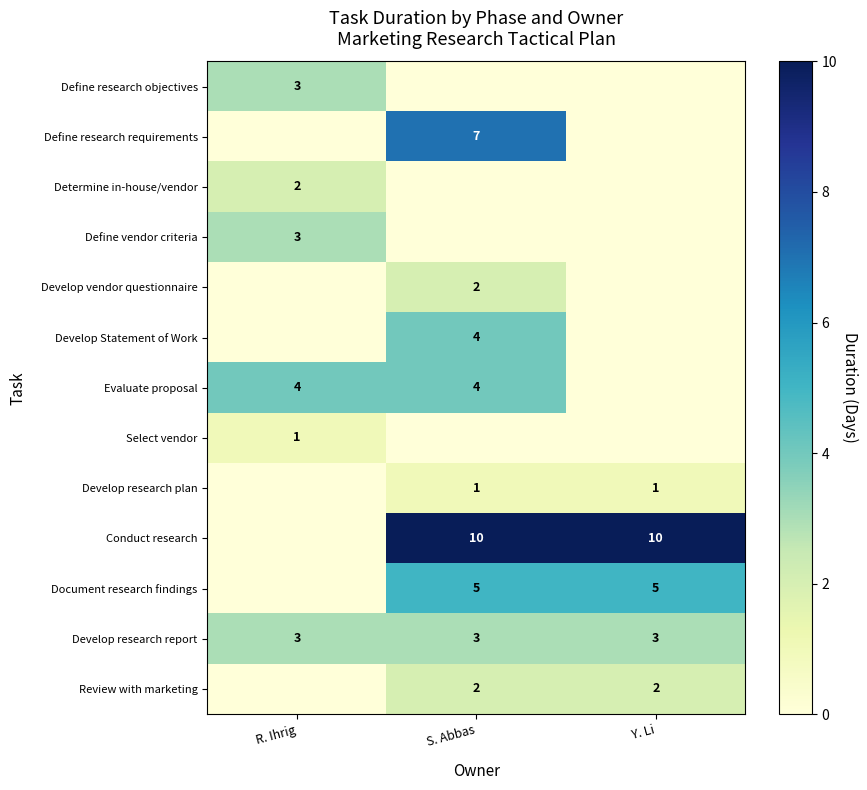

True or false: Define research requirements has a value of 7 at S. Abbas.

True